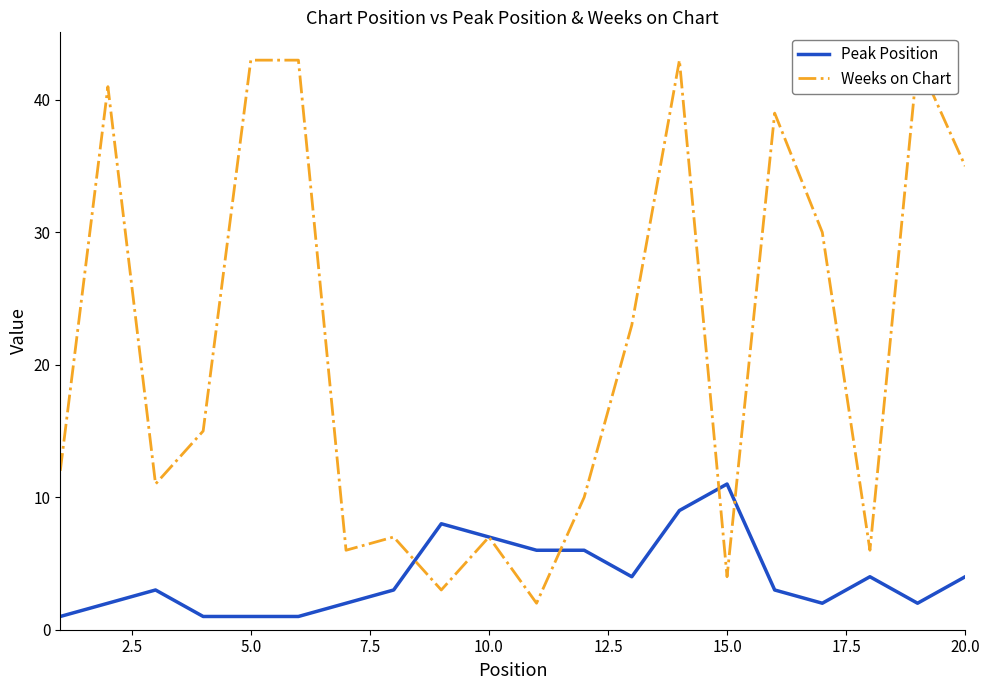

The value of Peak Position at 10.0 is 7. True or false?

True